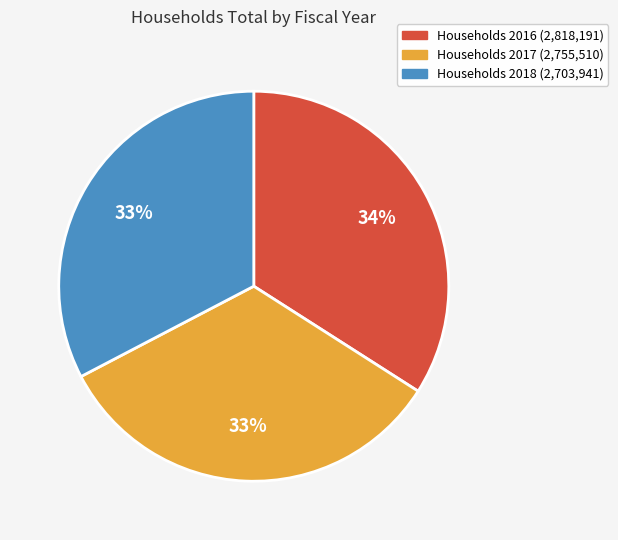

Is there any slice that represents more than half of the pie?

No